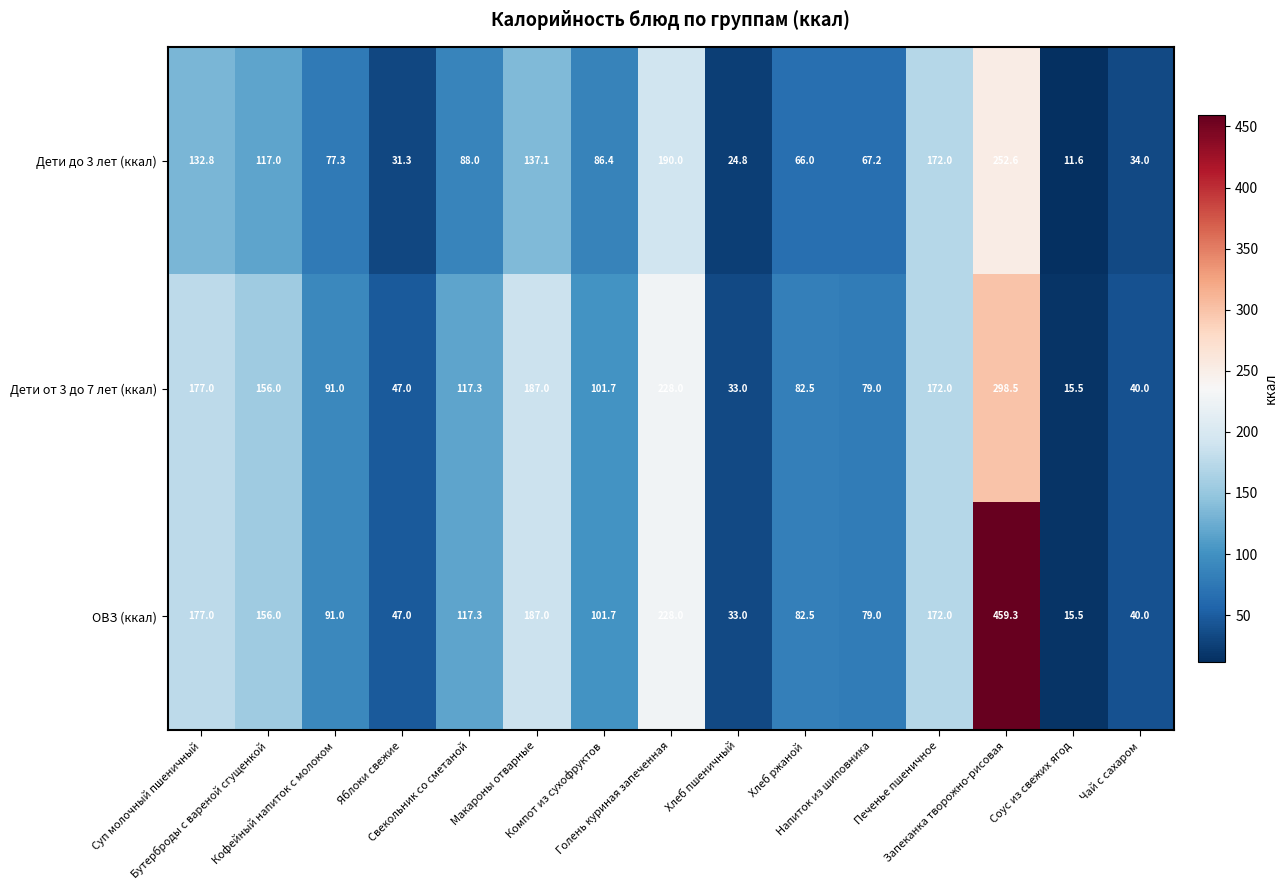

What is the total value across all series at Бутерброды с вареной сгущенкой?

429.0